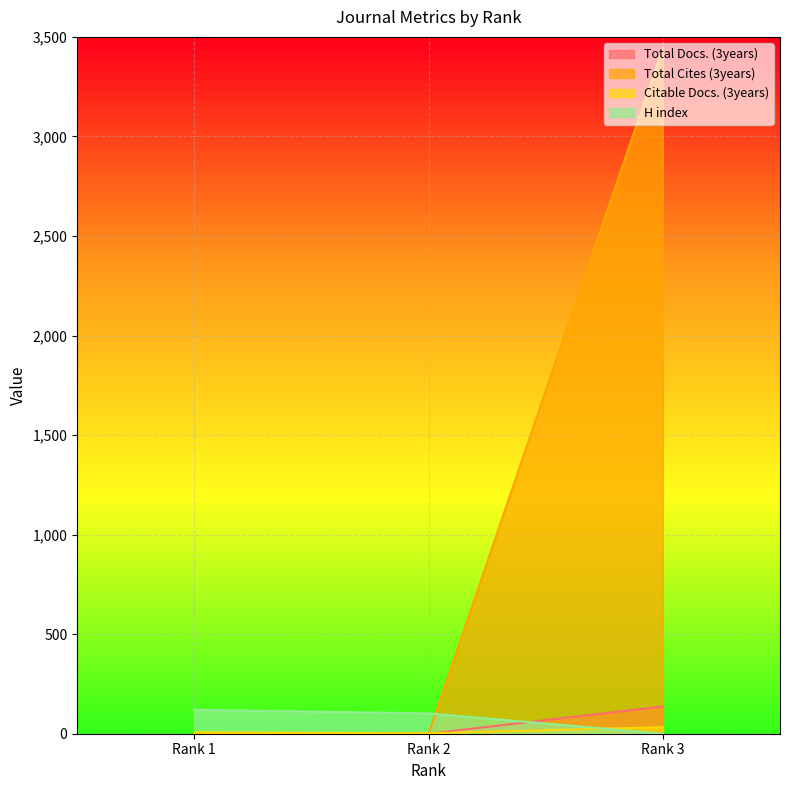

At how many categories does at least one series exceed 3240?

1